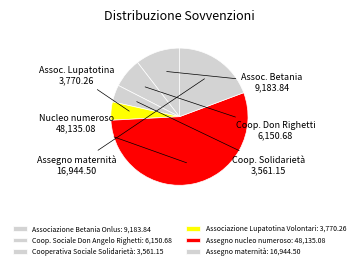

Count the number of slices in the pie.

6